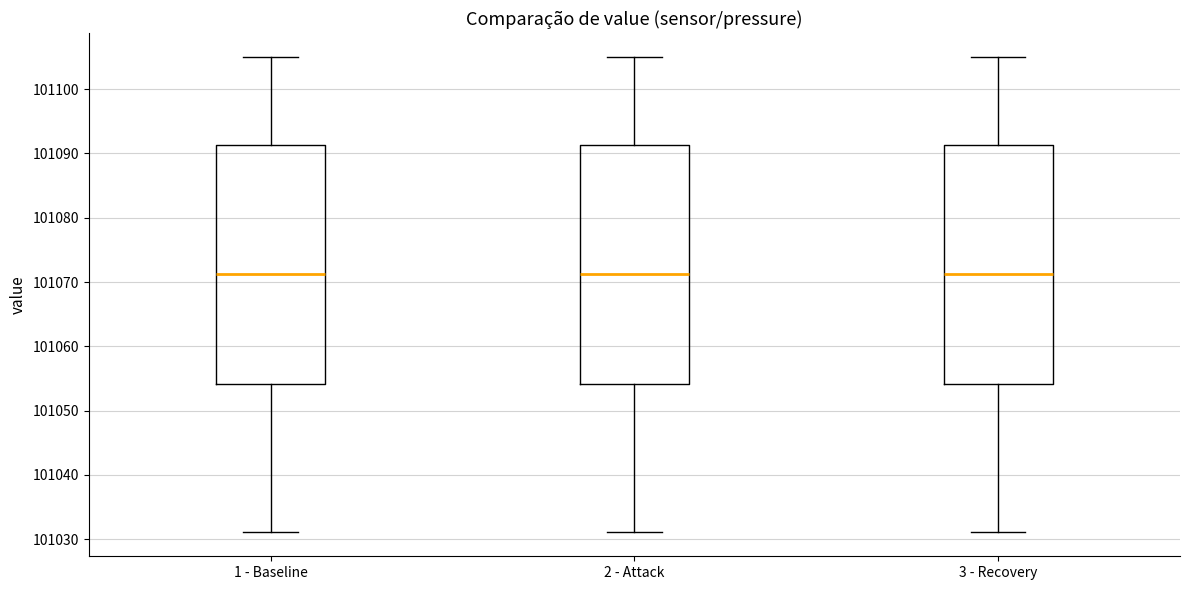

Reading left to right, transcribe this box plot: for each box, give where its median line is, the range the box spans, and where its two whiskers end, as read against the y-axis. The values are not printed on the chart, so give them approximately, as read against the axis.

1 - Baseline: median 101071, box 101054 to 101091, whiskers 101031 to 101105
2 - Attack: median 101071, box 101054 to 101091, whiskers 101031 to 101105
3 - Recovery: median 101071, box 101054 to 101091, whiskers 101031 to 101105